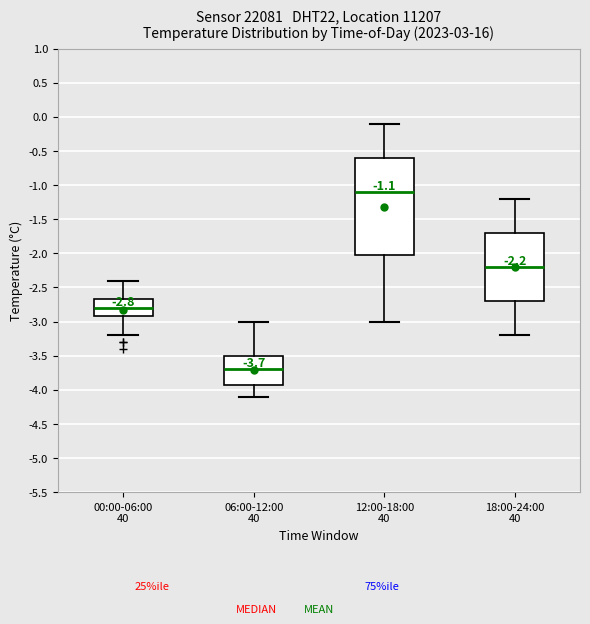

Comparing the boxes themselves (not the whiskers), which one is the tallest?

12:00-18:00 40